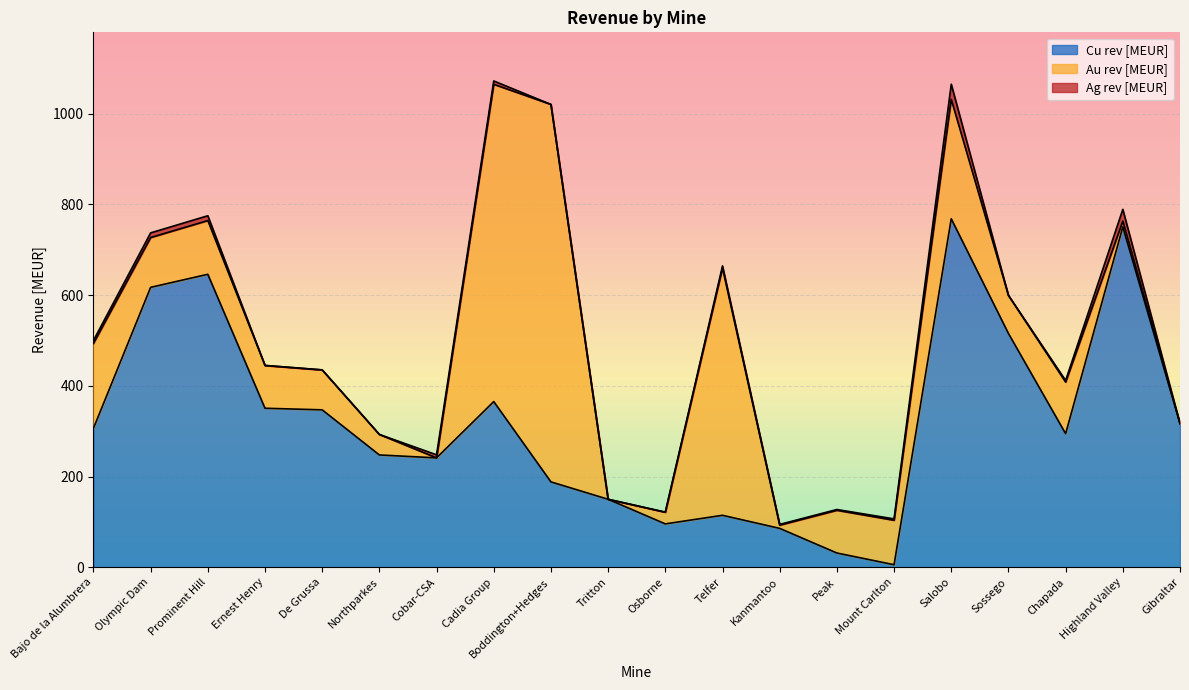

How many values in the Au rev [MEUR] series exceed 94?

11